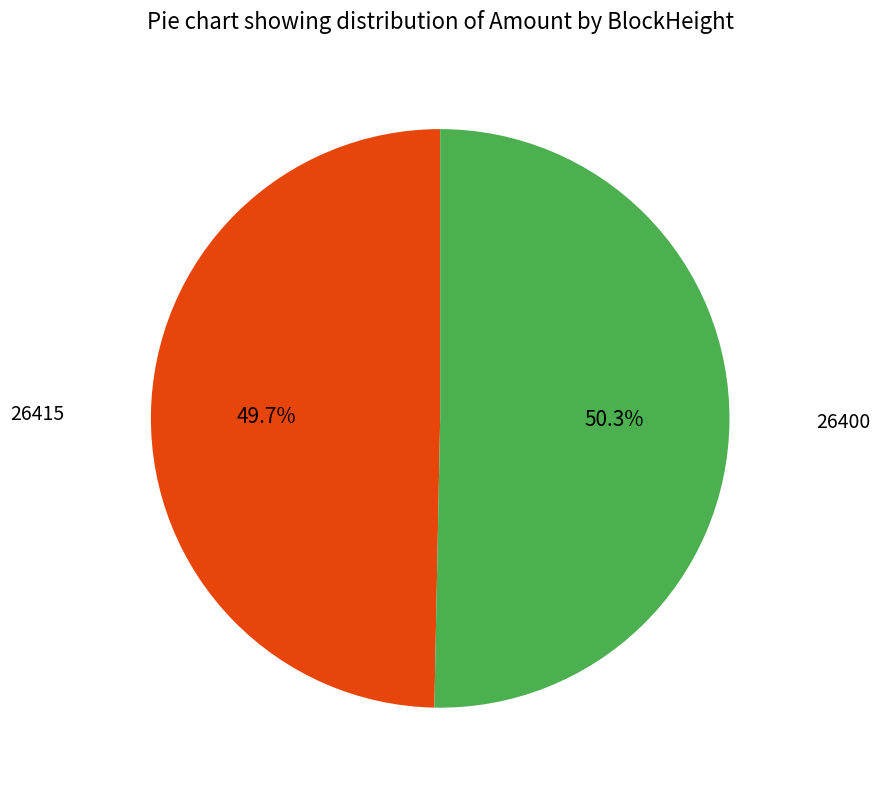

Is there any slice that represents more than half of the pie?

Yes